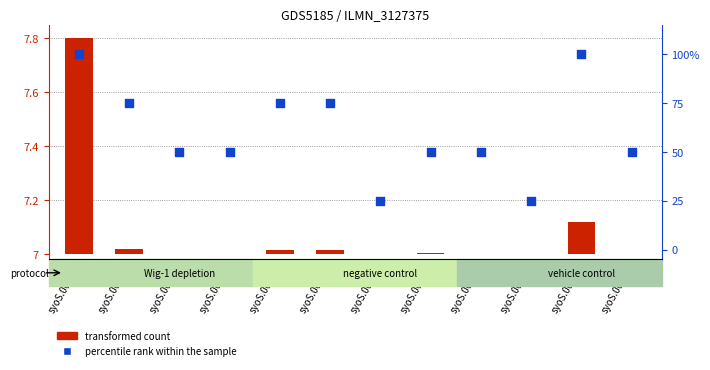

Which has a higher value, syoS.0001 or syoS.0008?

syoS.0001